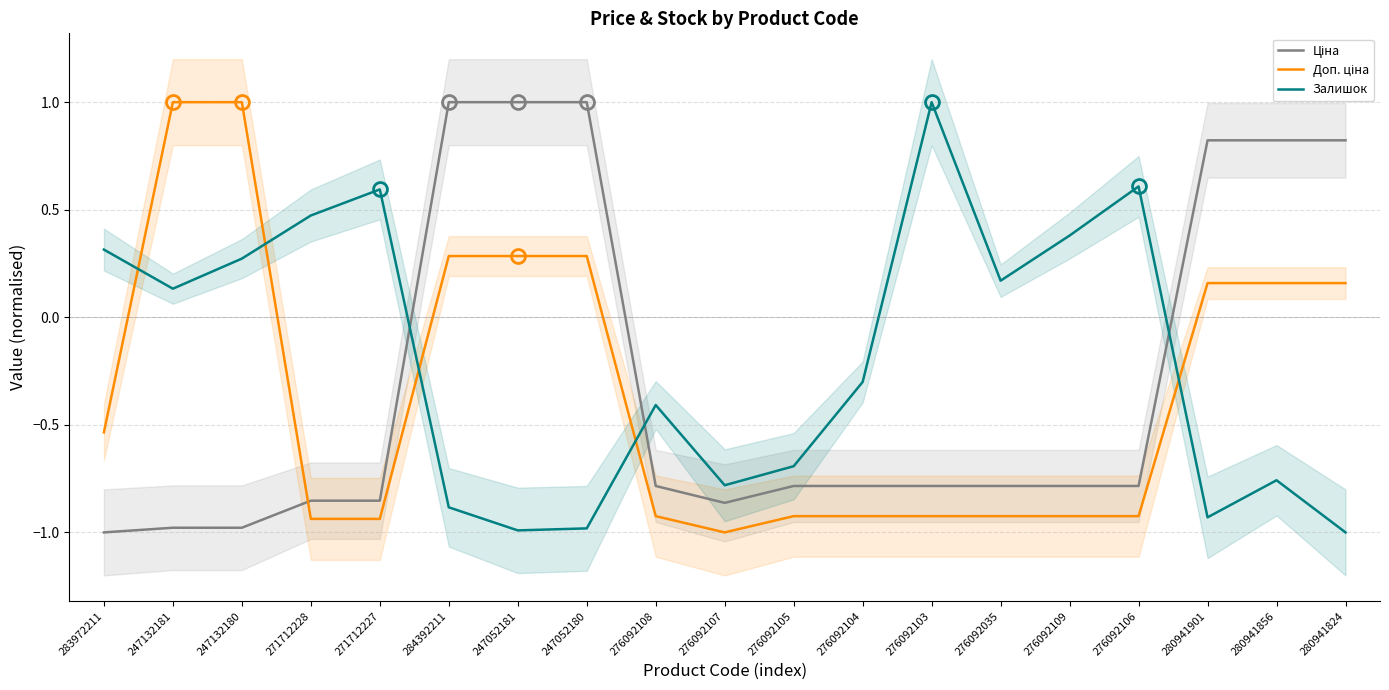

Which series has the widest spread of values?

Доп. ціна